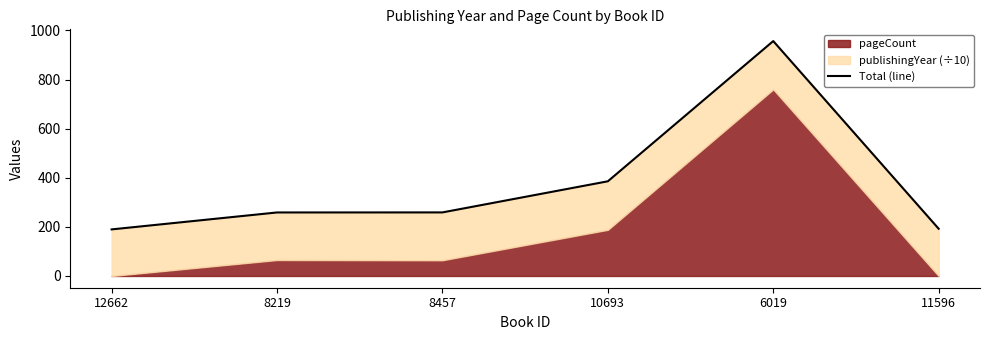

Reading left to right, list all the values displayed in this chart.

12662=189.7	8219=258.7	8457=258.9	10693=385.6	6019=956.7	11596=192.4